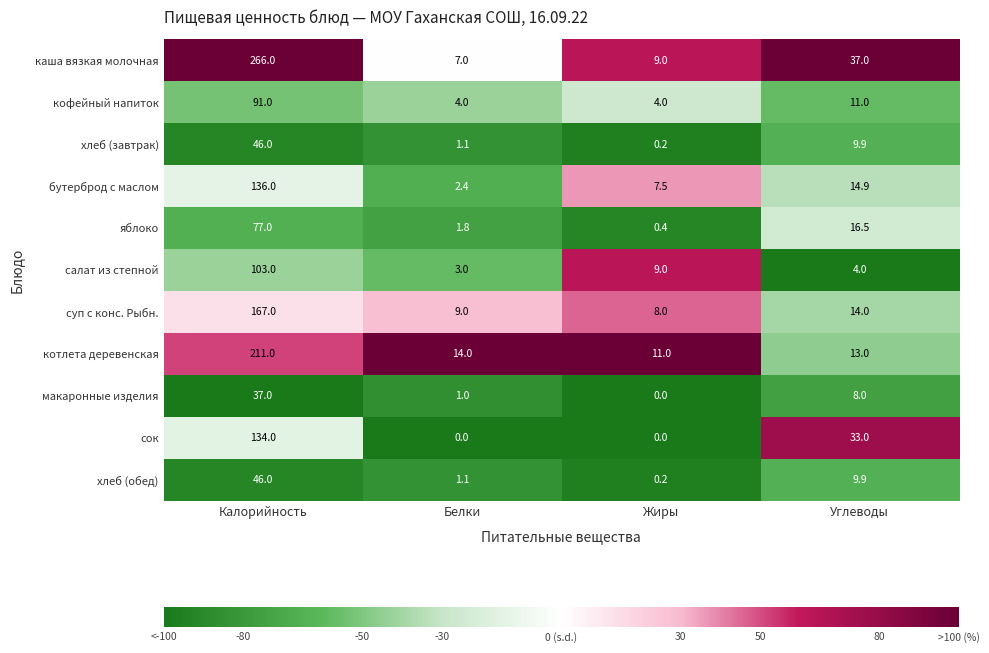

List the labels in order of суп с конс. Рыбн. value, largest first.

Калорийность, Углеводы, Белки, Жиры